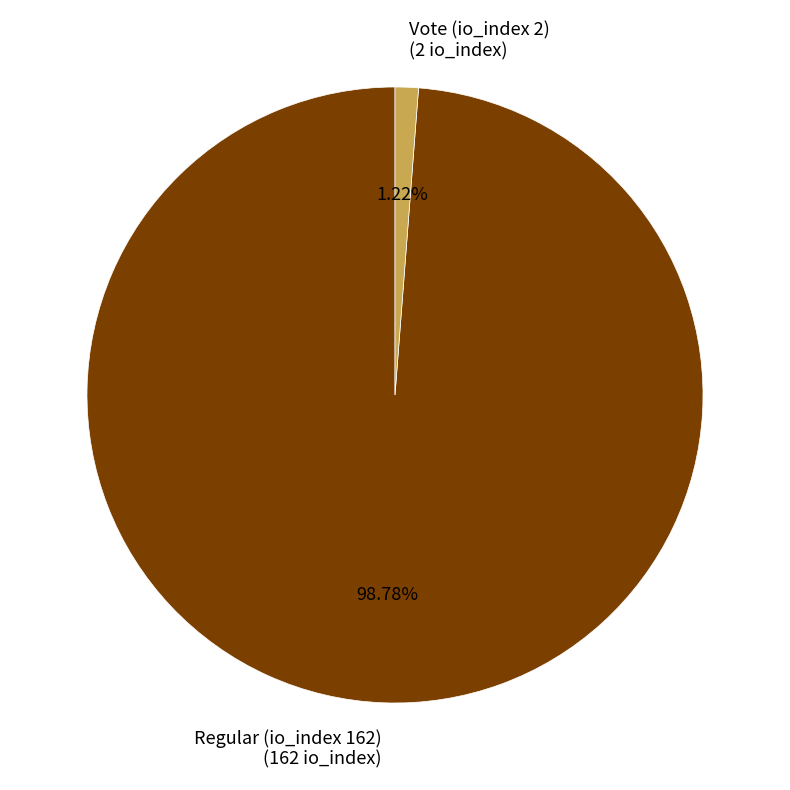

To the nearest percent, what is the difference between the Vote (io_index 2) and Regular (io_index 162) slice percentages?

98%